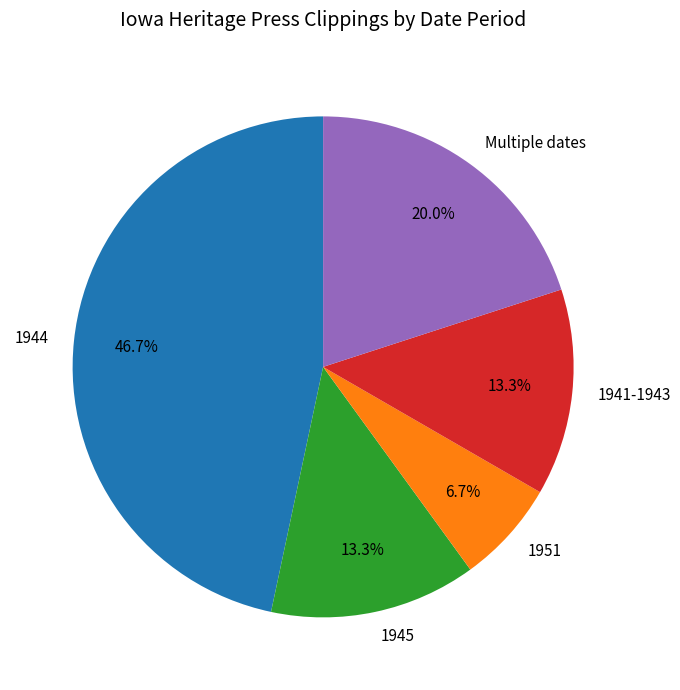

To the nearest percent, what portion does 1945 represent?

13%